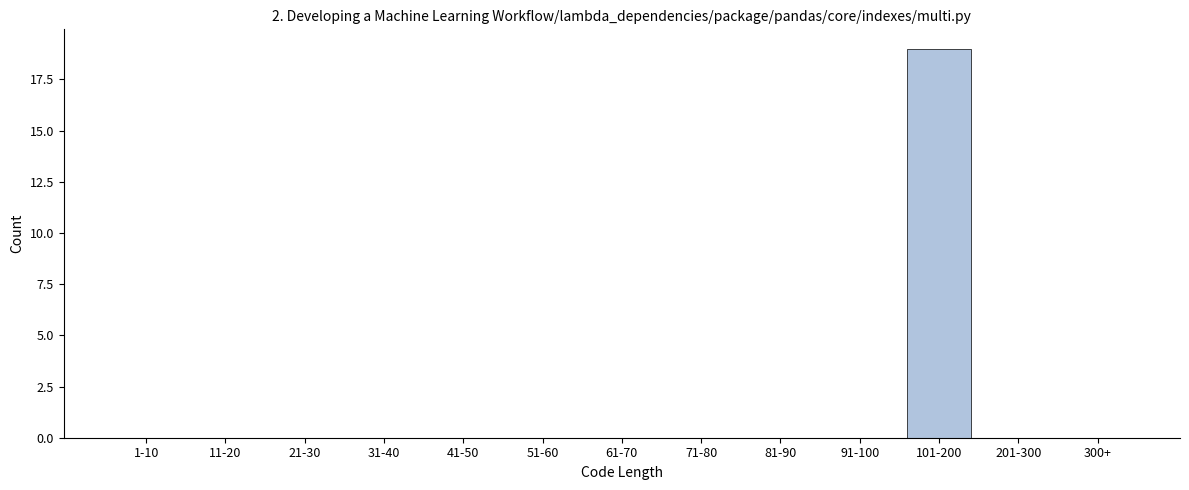

Reading left to right, what are all the values shown in this chart?

1-10=0	11-20=0	21-30=0	31-40=0	41-50=0	51-60=0	61-70=0	71-80=0	81-90=0	91-100=0	101-200=19	201-300=0	300+=0